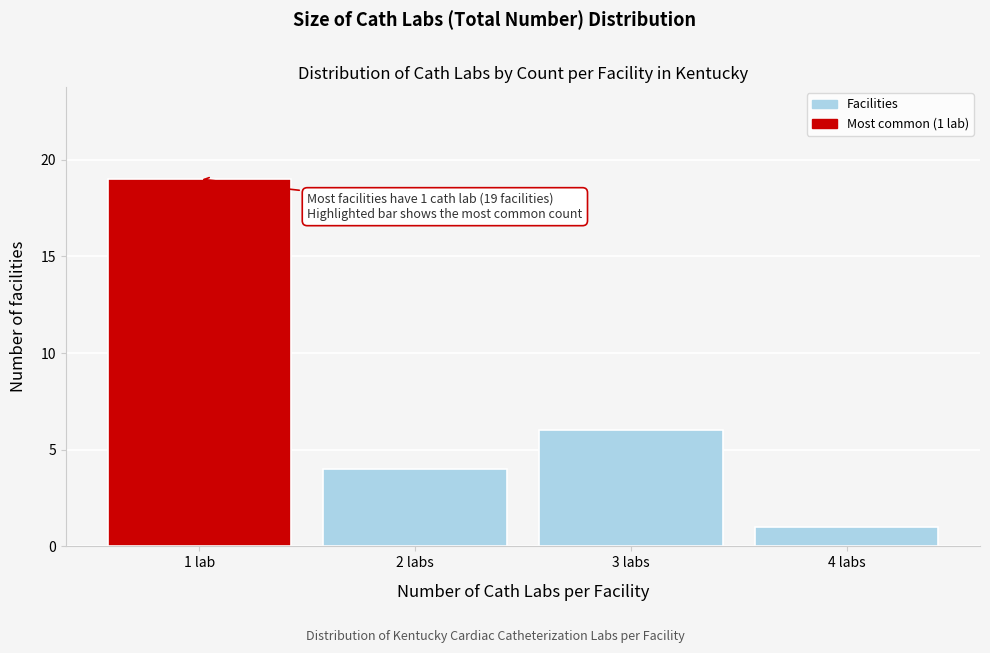

Reading right to left, list all the values displayed in this chart.

1	6	4	19